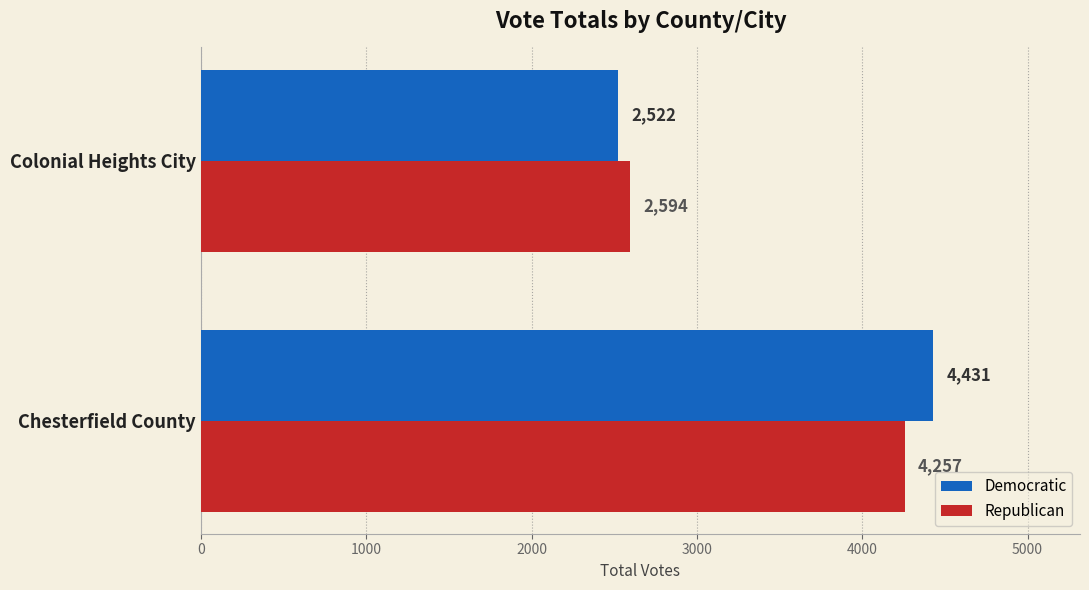

Rank the series by their average value, from lowest to highest.

Republican, Democratic